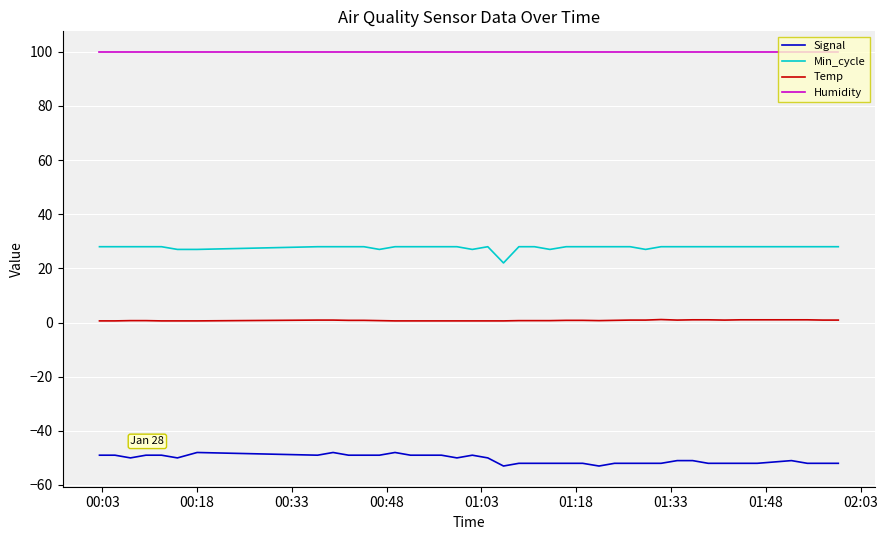

Which series has the largest total across all categories?

Humidity